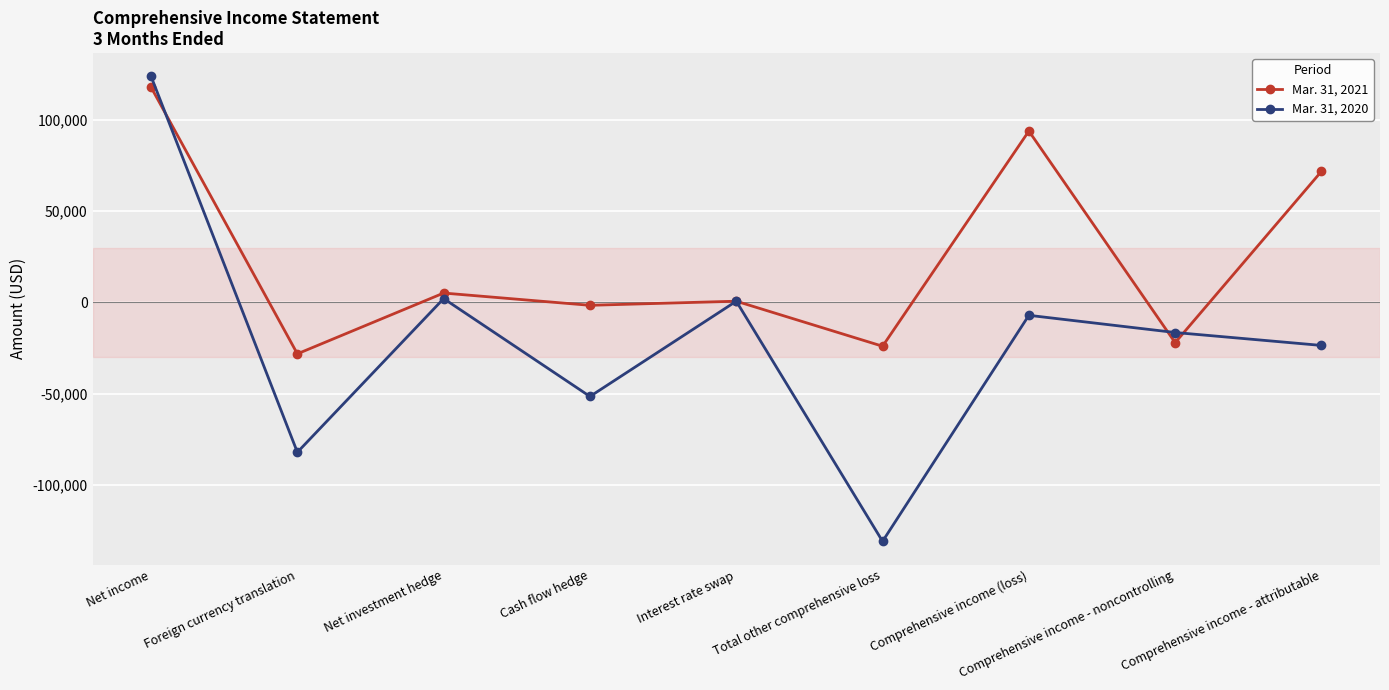

What is the sum of all Mar. 31, 2020 values?

-184881